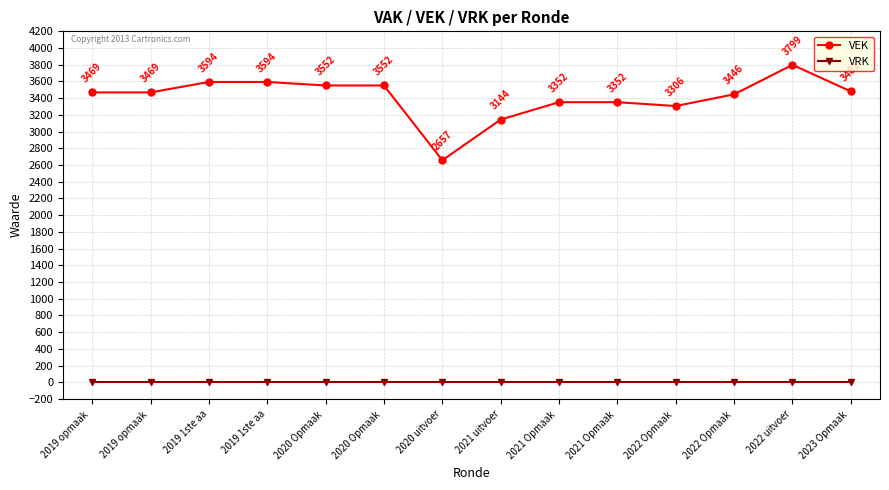

How many distinct data groups are displayed?

2